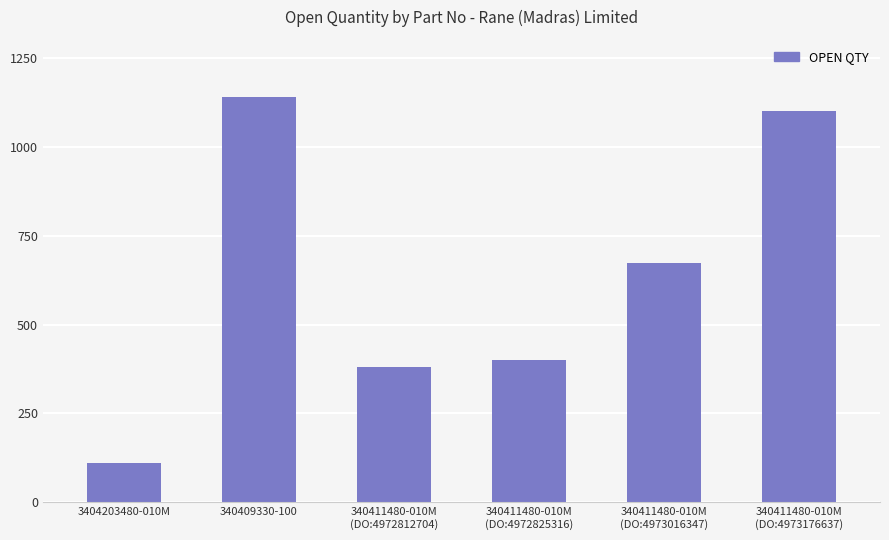

What is the difference between the second highest and minimum values?

990